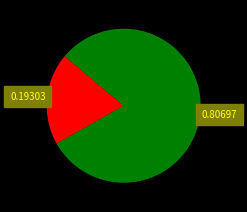

Does any single category account for the majority?

Yes